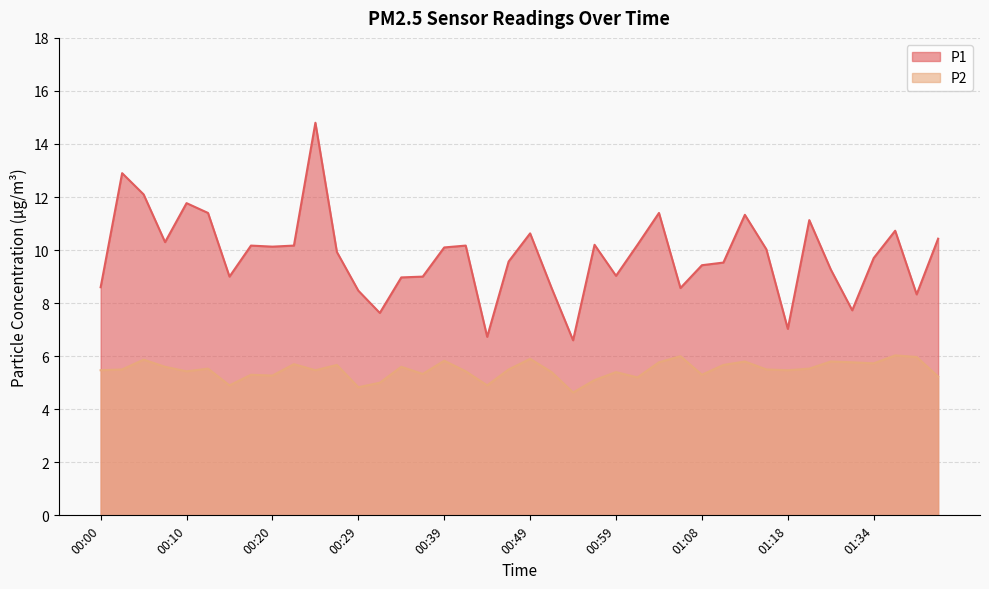

True or false: P1 has a value of 12.9 at 00:03.

True